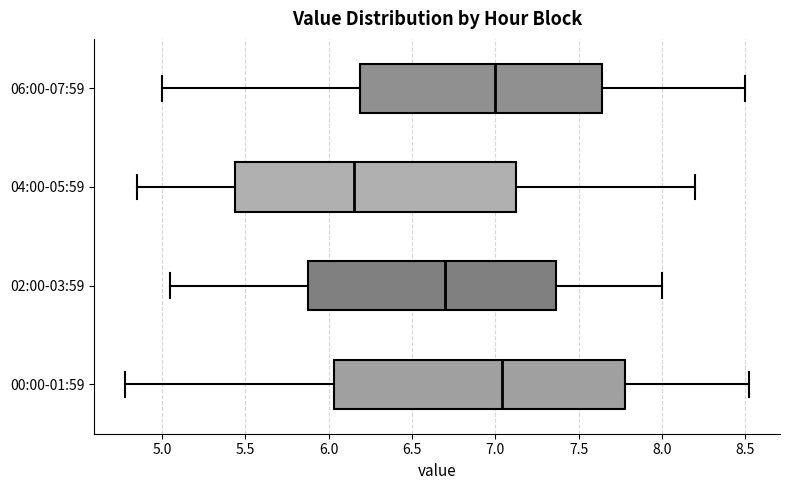

Reading bottom to top, read every box against the x-axis: the position of its median line, the range the box covers, and the ends of its whiskers. The values are not printed on the chart, so give them approximately, as read against the axis.

00:00-01:59: median 7.05, box 6.05 to 7.80, whiskers 4.80 to 8.50
02:00-03:59: median 6.70, box 5.90 to 7.35, whiskers 5.05 to 8.00
04:00-05:59: median 6.15, box 5.45 to 7.15, whiskers 4.85 to 8.20
06:00-07:59: median 7.00, box 6.20 to 7.65, whiskers 5.00 to 8.50